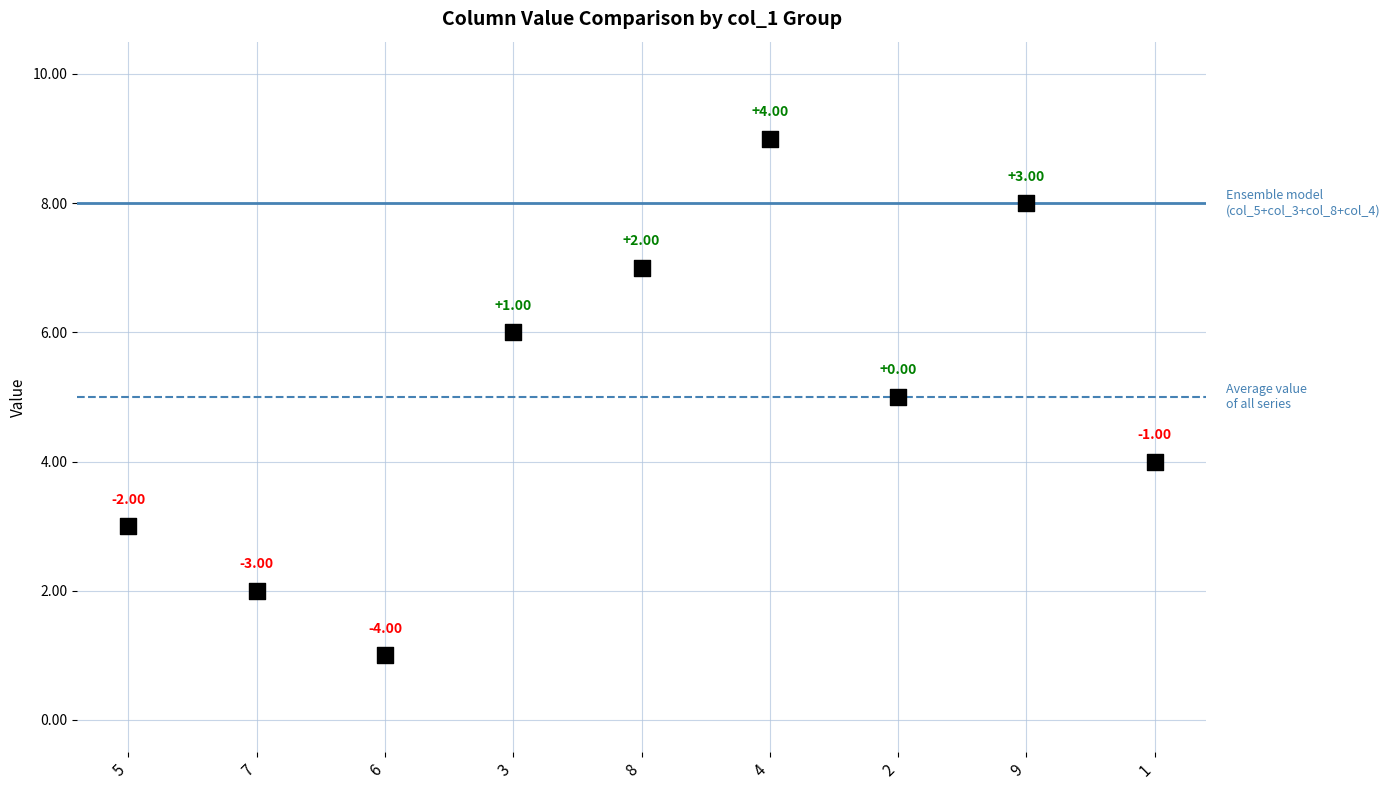

What is the average Y value?

5